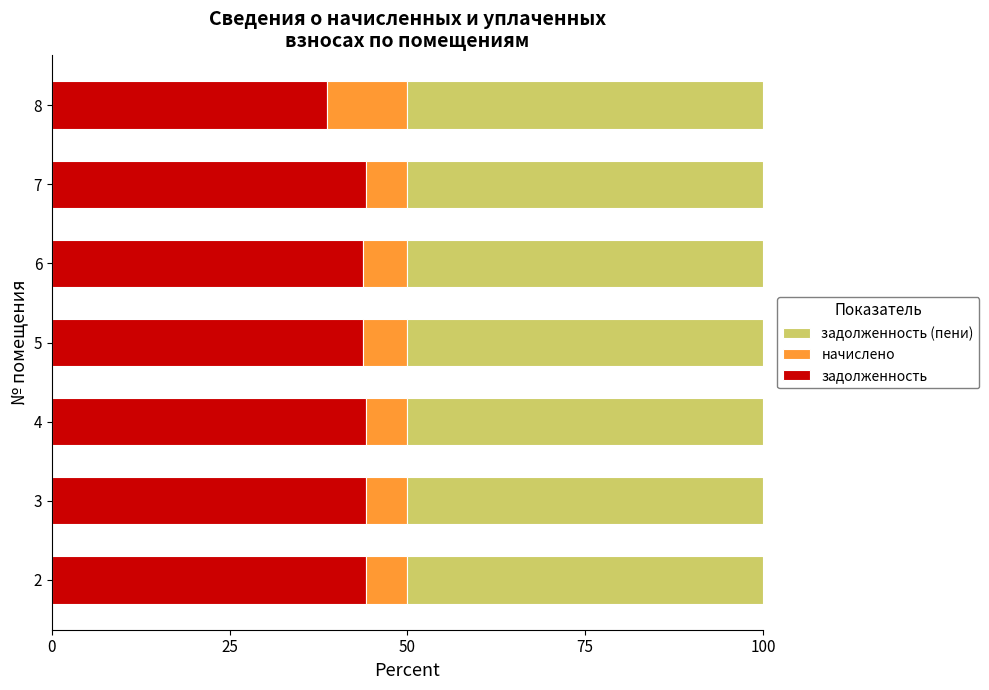

The value of задолженность at 7 is 44.2. True or false?

True